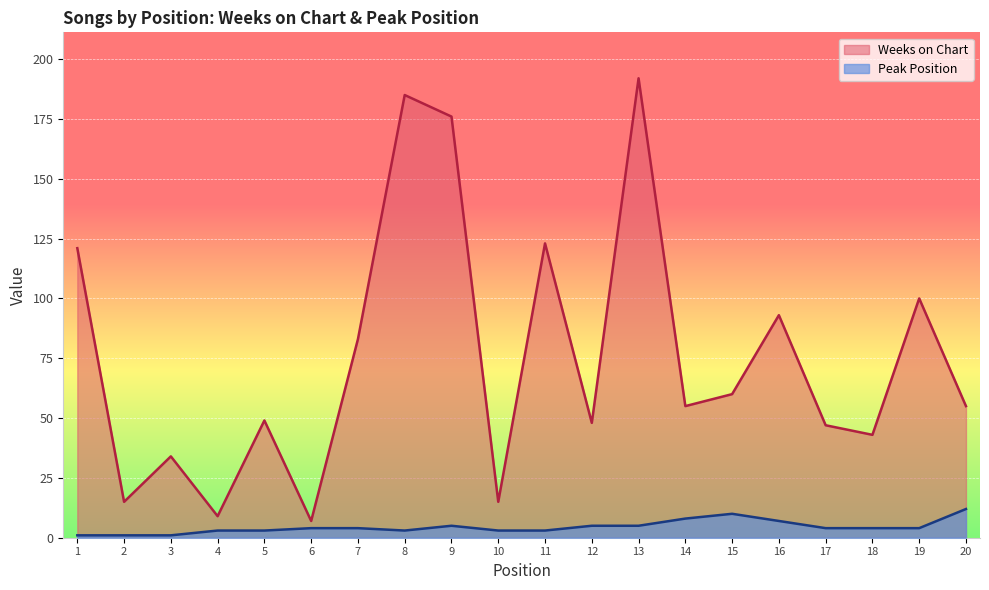

List the series in order of their overall mean, lowest first.

Peak Position, Weeks on Chart